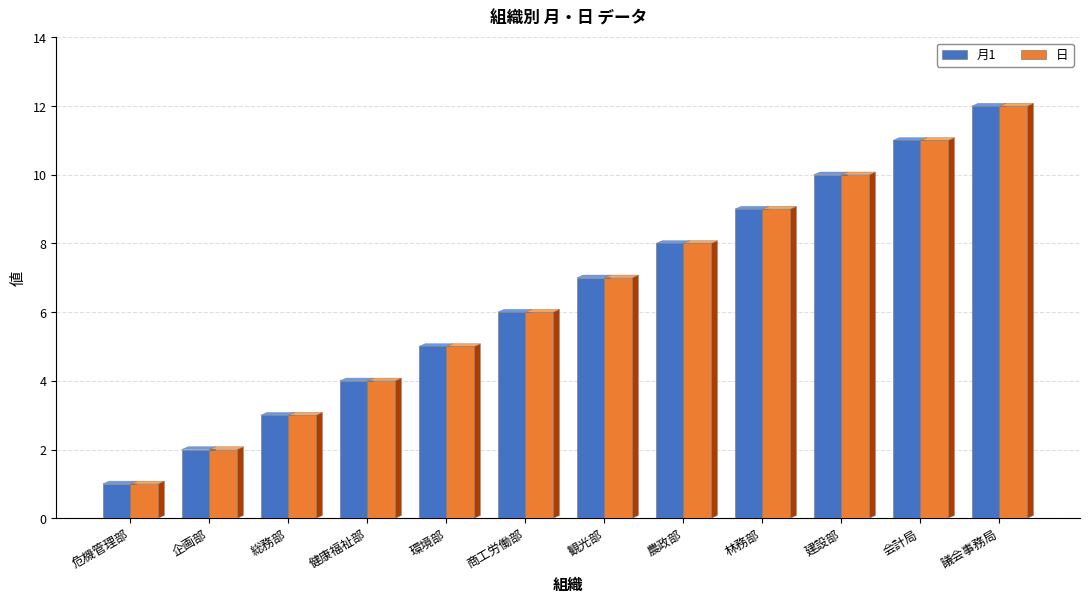

How many categories are shown in the chart?

12